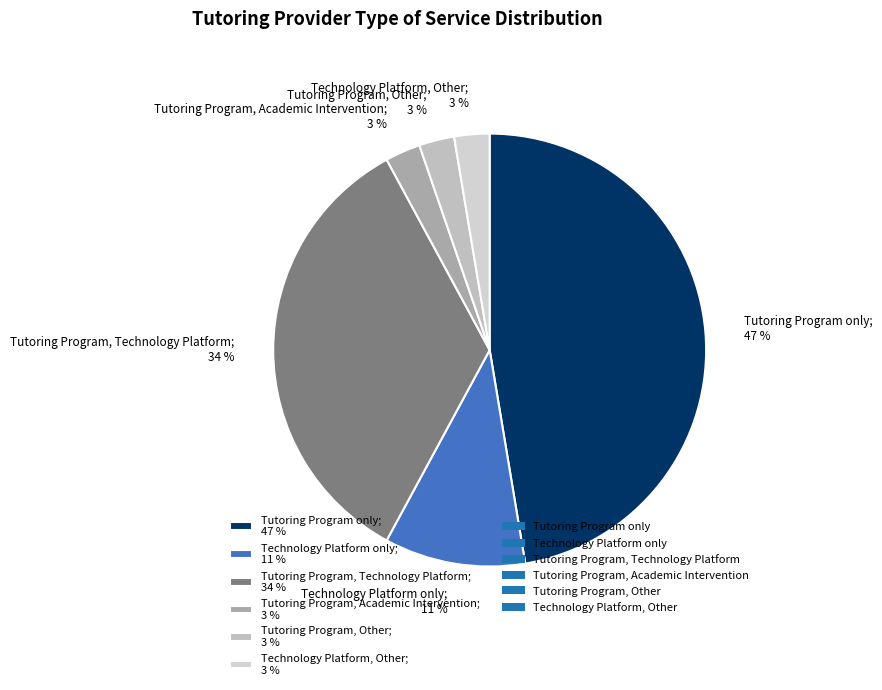

How many slices are in this pie chart?

6